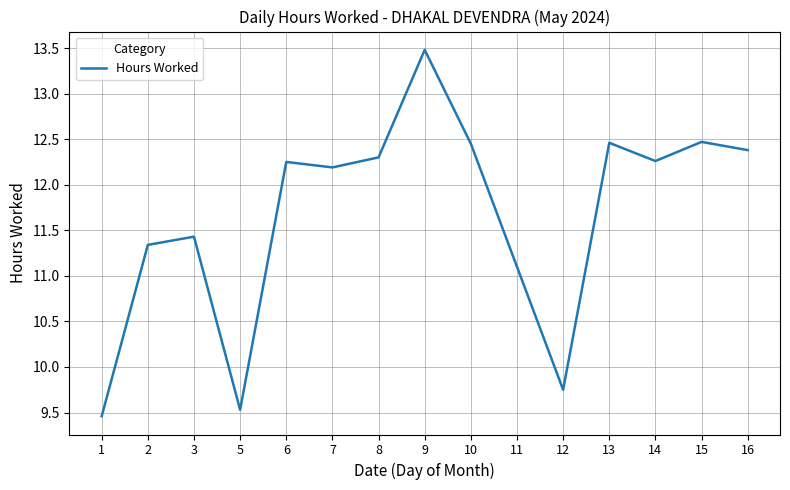

The value at 7 is 12.2. True or false?

True